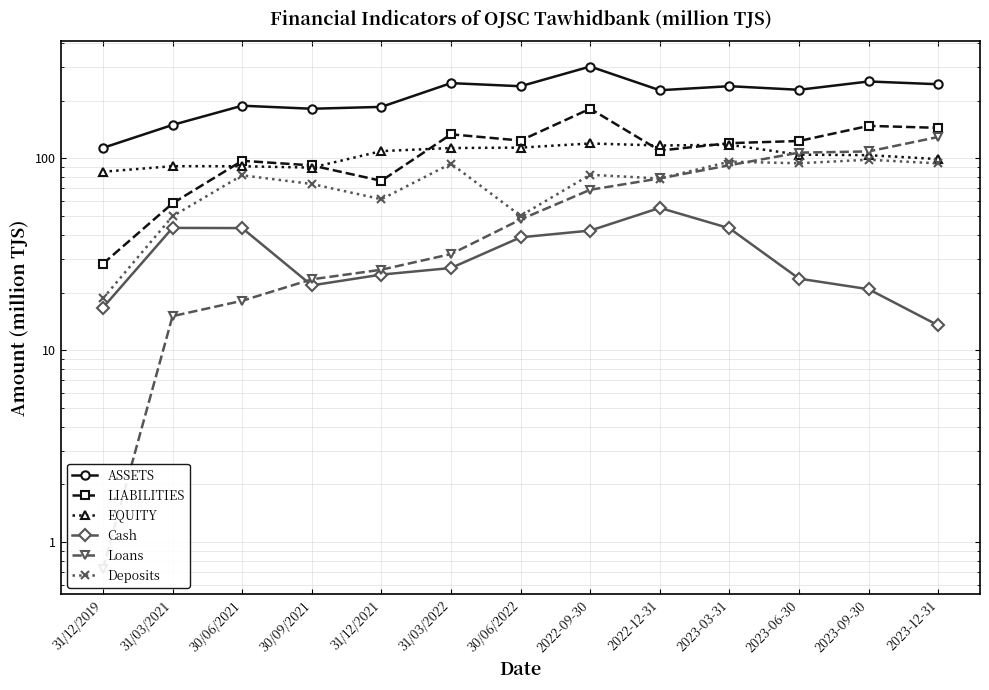

True or false: Loans has a value of 10.5 at 30/06/2022.

False